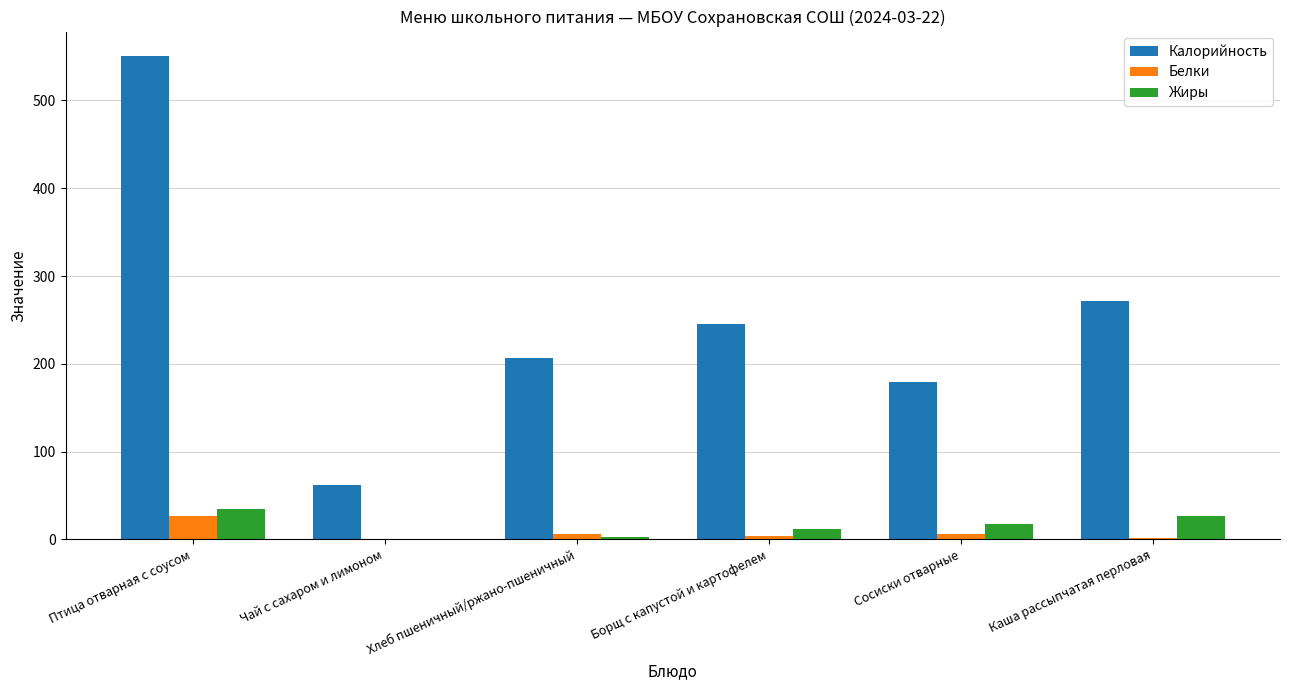

Read the Калорийность value at Птица отварная с соусом.

551